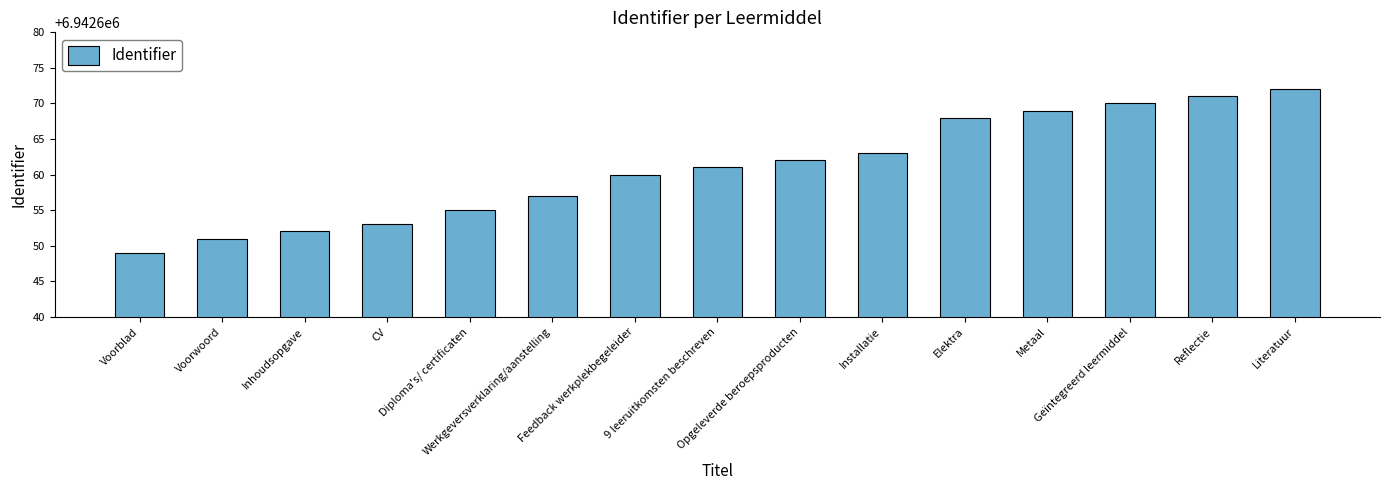

What is the value of the 6th bar from the left?

6942657